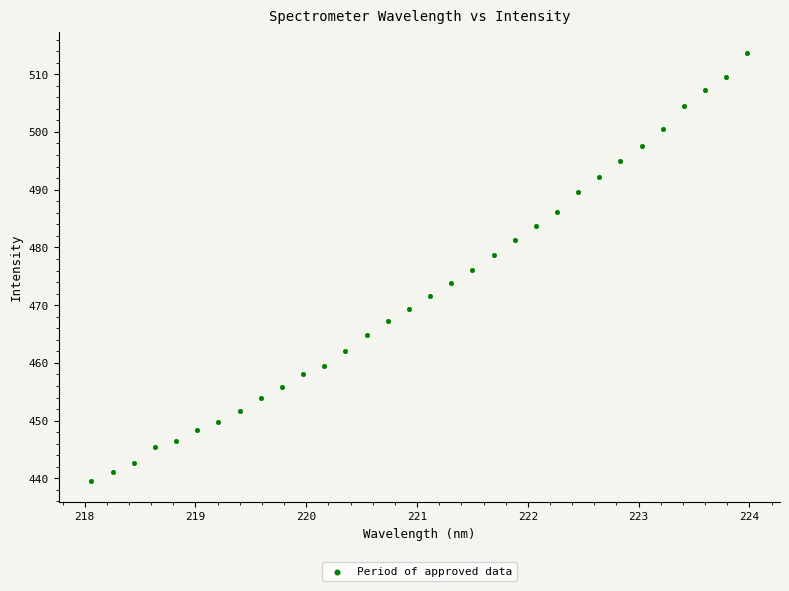

What is the range of Y values (max minus min)?

74.0